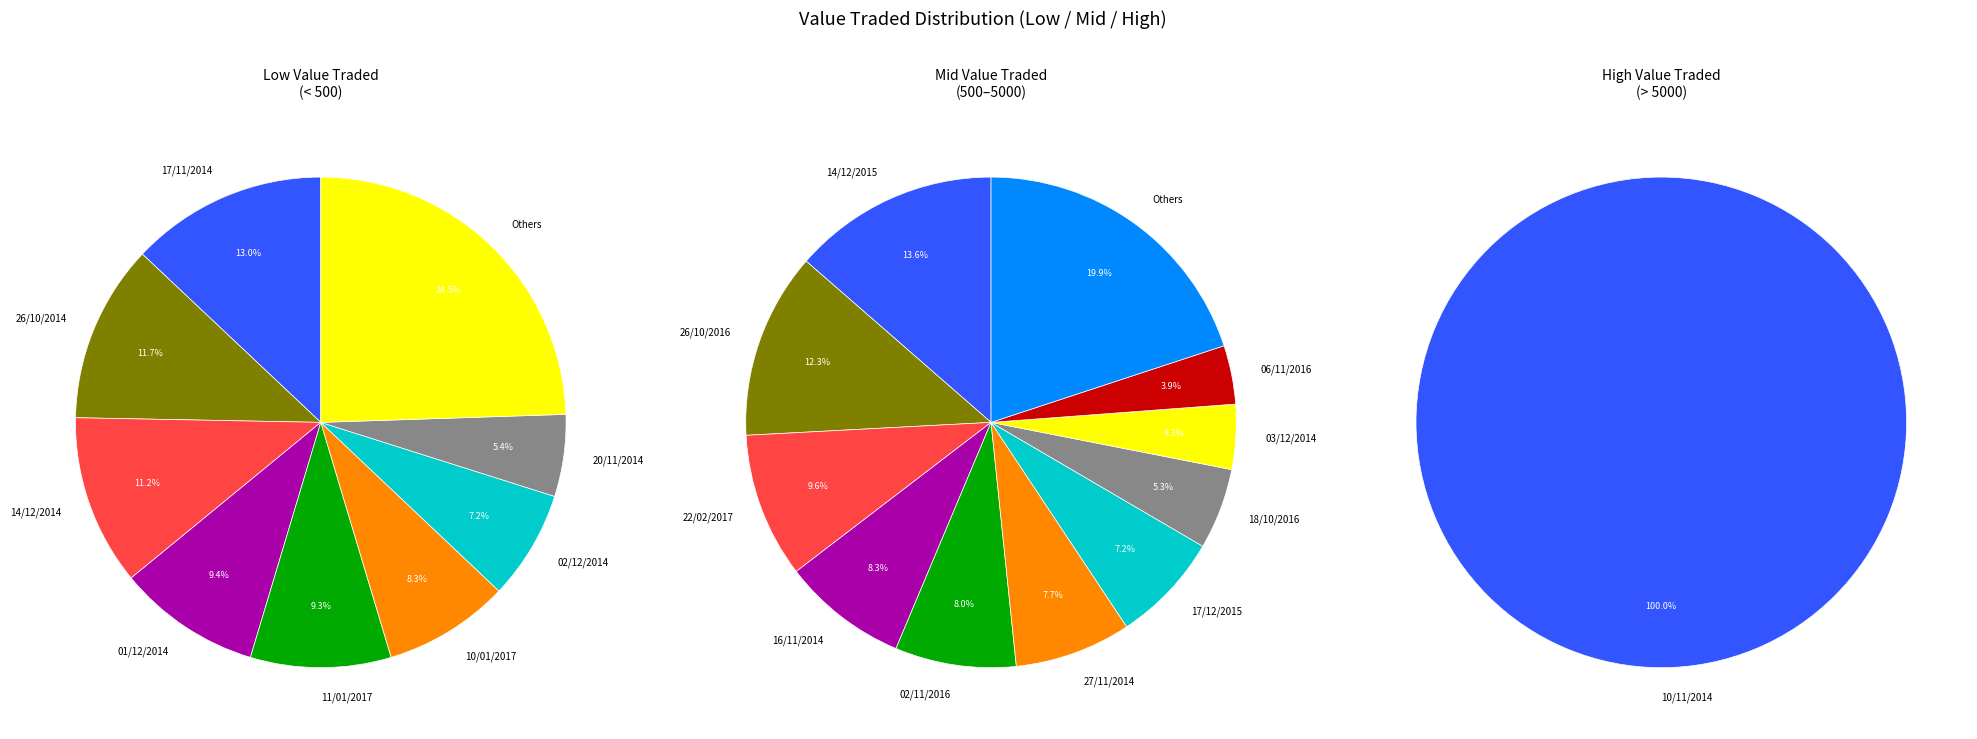

Does 10/11/2014 represent more than half of the total?

Yes